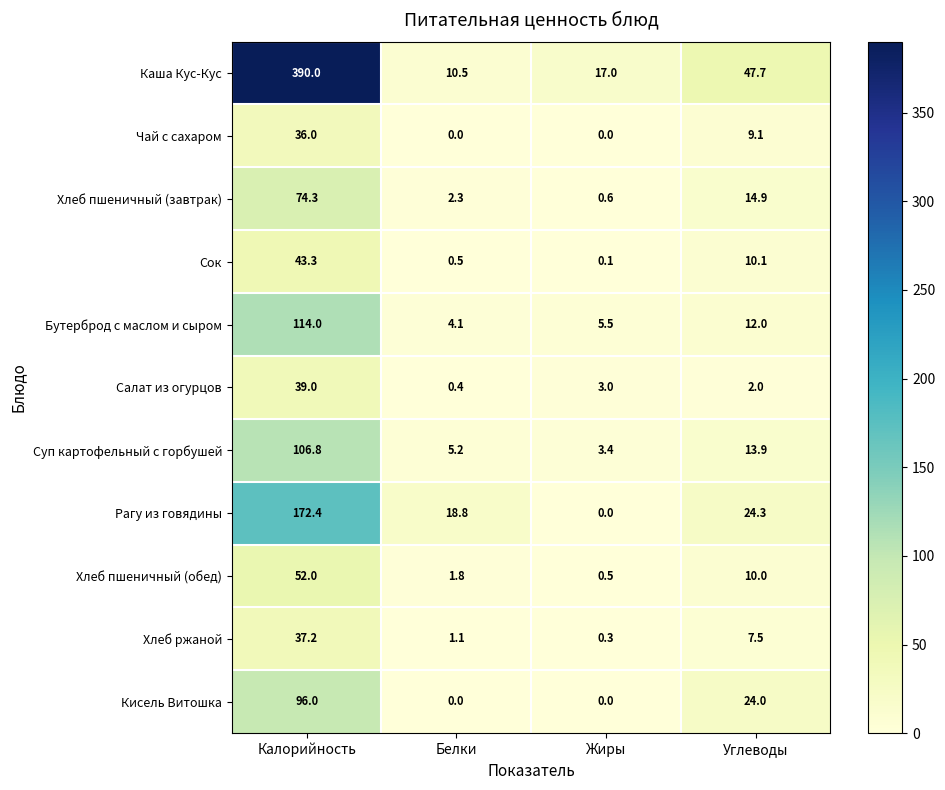

Which series has the widest spread of values?

Каша Кус-Кус